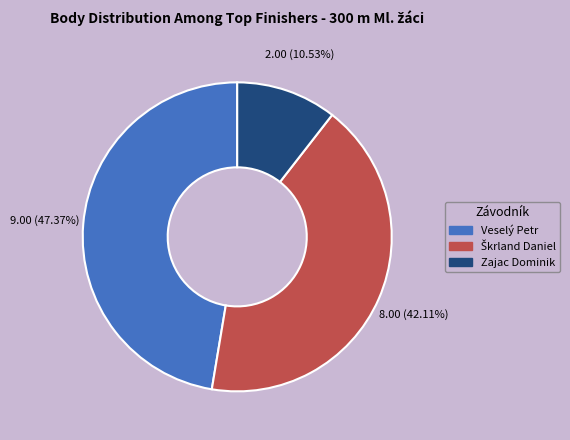

To the nearest percent, what is the average slice percentage?

33%